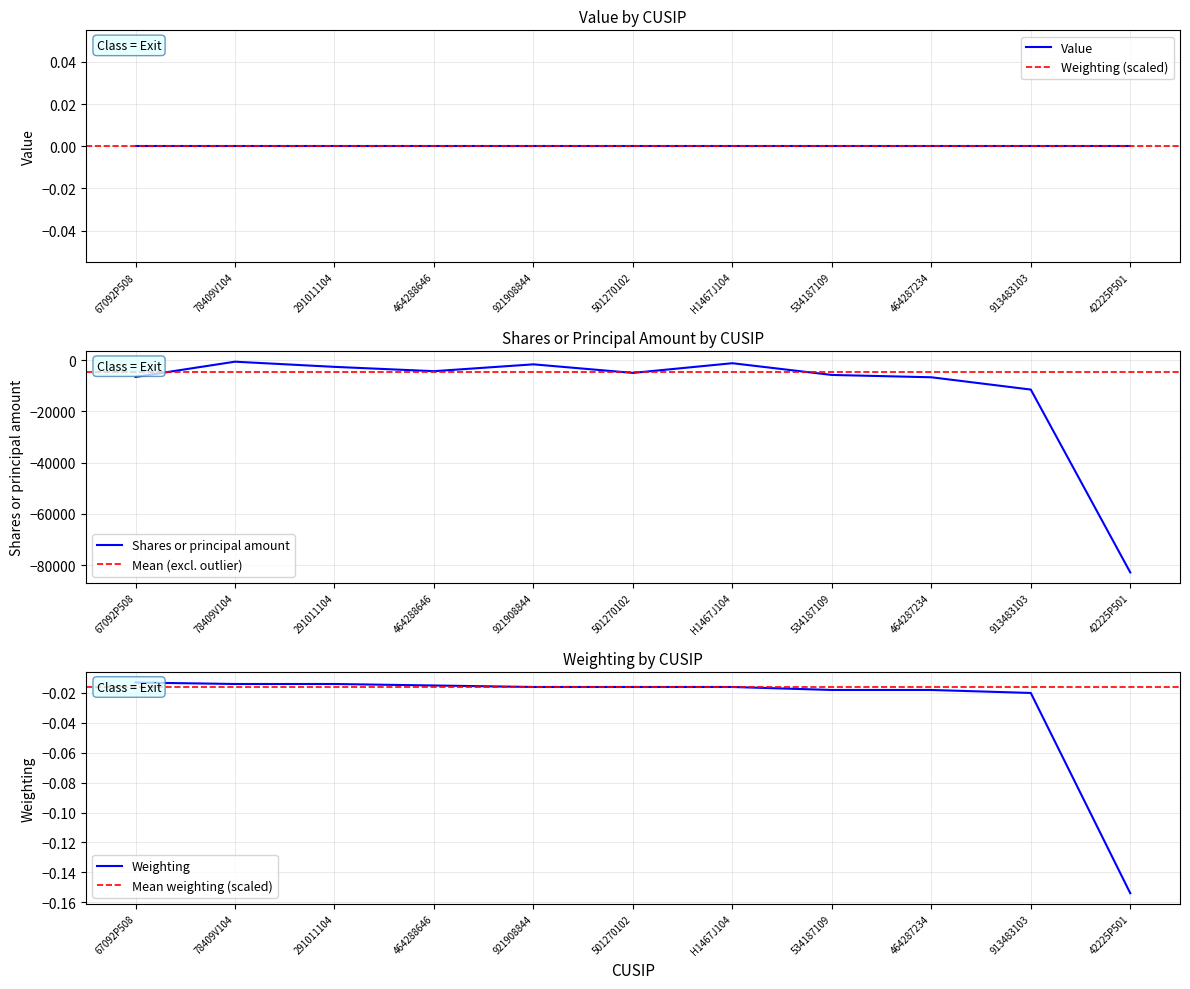

Is this an area chart (filled region under the line)?

No